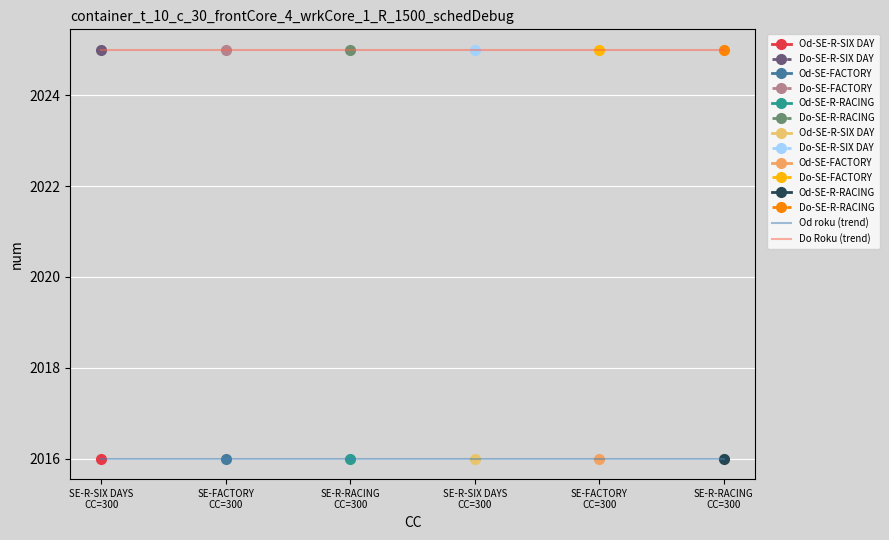

List the labels in order of Od roku (trend) value, smallest first.

SE-R-SIX DAYS
CC=300, SE-FACTORY
CC=300, SE-R-RACING
CC=300, SE-R-SIX DAYS
CC=300, SE-FACTORY
CC=300, SE-R-RACING
CC=300